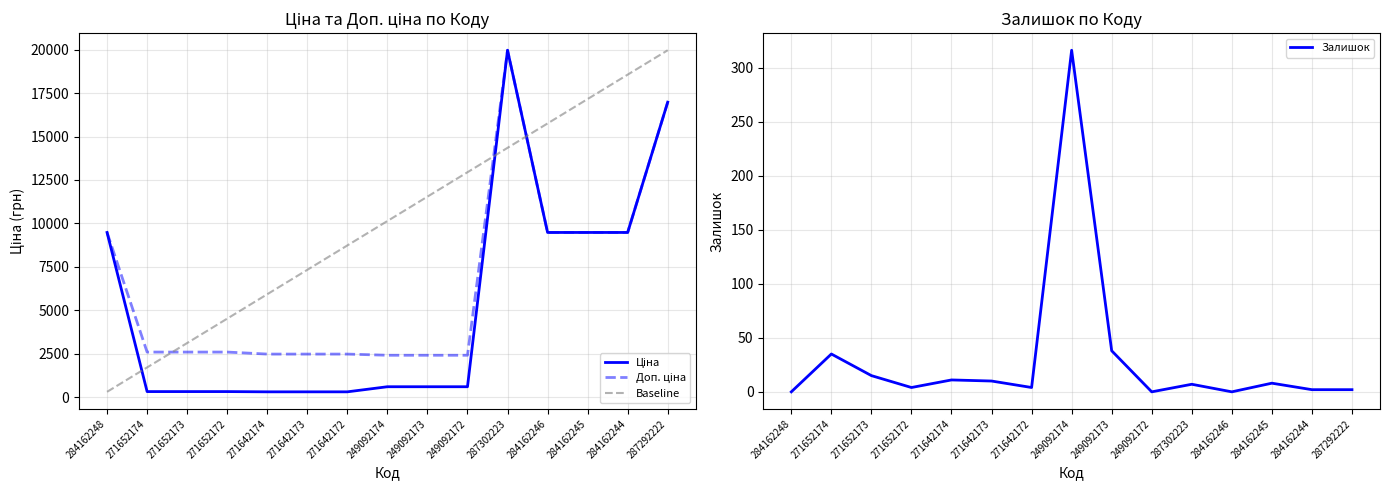

What position from the right is 271642173?

10